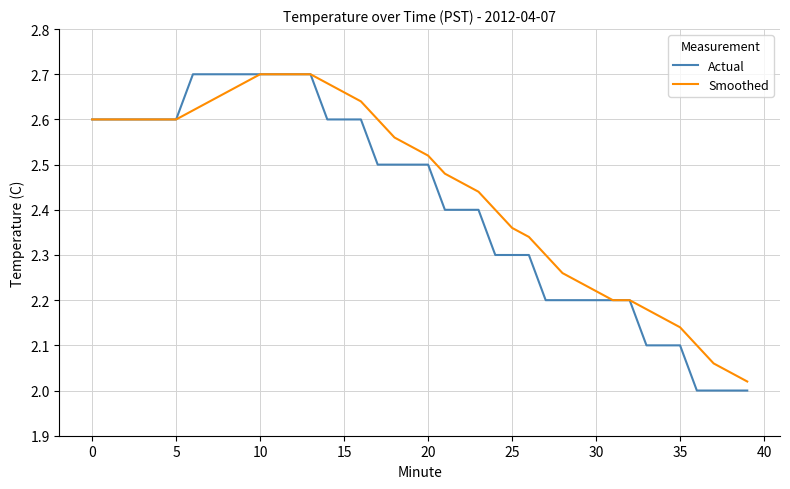

Which series has the largest range (max minus min)?

Actual